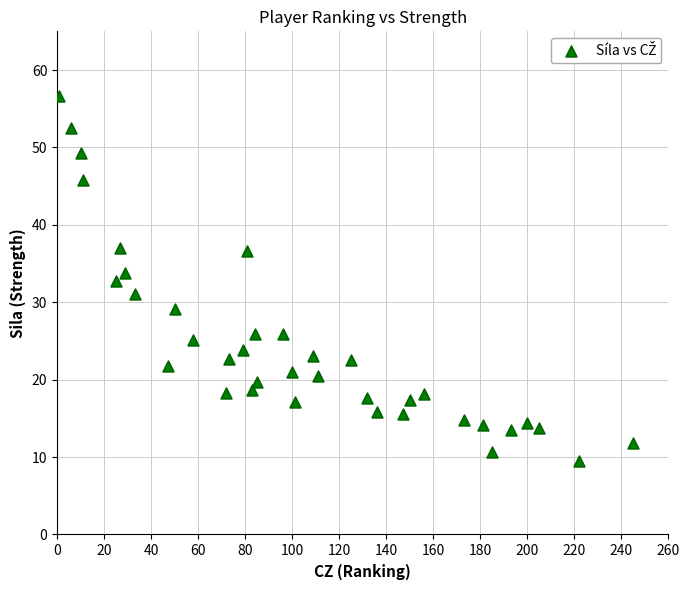

What is the range of Y values (max minus min)?

47.2